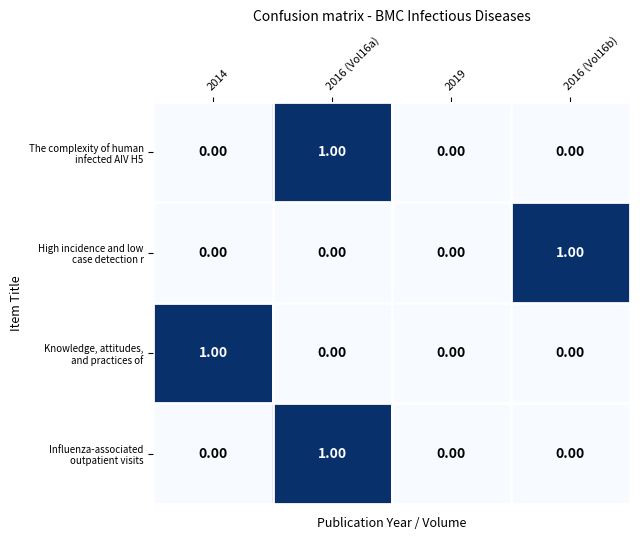

At which category is the sum across all series the highest?

2016 (Vol16a)